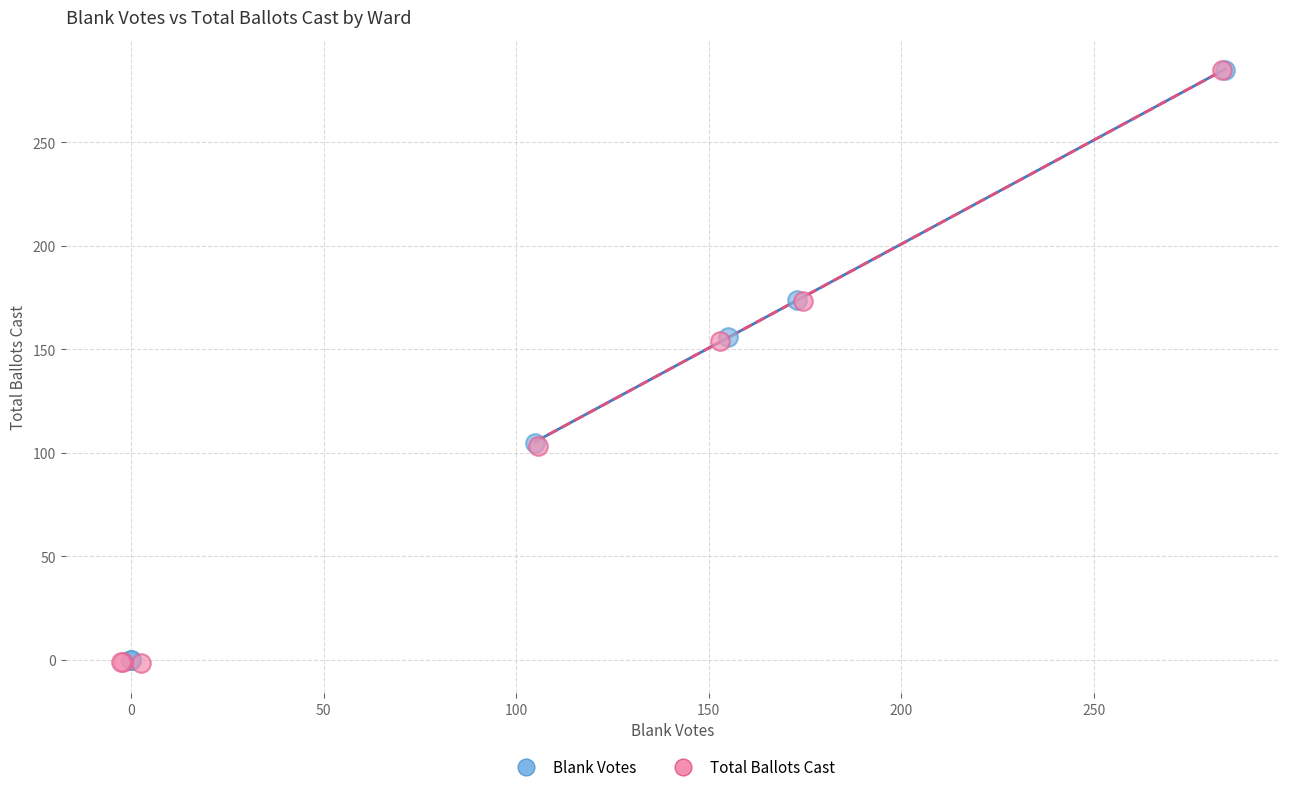

What are all the series names shown in the legend?

Blank Votes, Total Ballots Cast